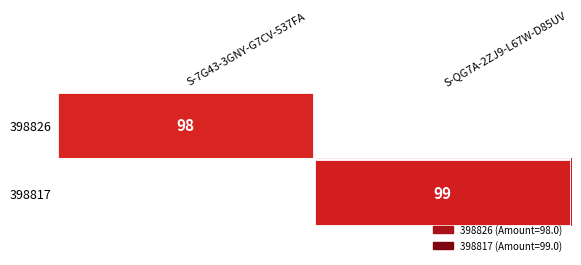

Is the value of 398817 at S-QG7A-2ZJ9-L67W-D85UV greater than the value of 398826 at S-7G43-3GNY-G7CV-537FA?

Yes